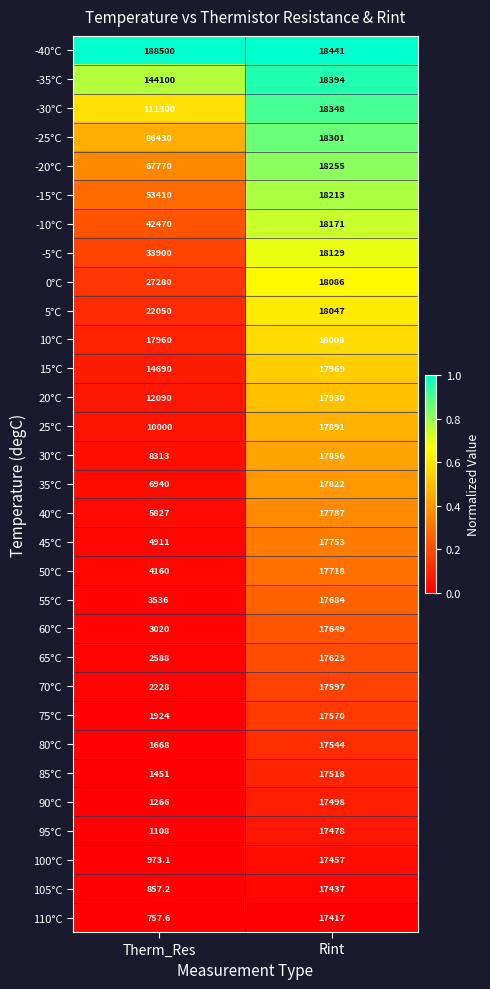

Rank the series at Rint from highest to lowest value.

-40°C, -35°C, -30°C, -25°C, -20°C, -15°C, -10°C, -5°C, 0°C, 5°C, 10°C, 15°C, 20°C, 25°C, 30°C, 35°C, 40°C, 45°C, 50°C, 55°C, 60°C, 65°C, 70°C, 75°C, 80°C, 85°C, 90°C, 95°C, 100°C, 105°C, 110°C